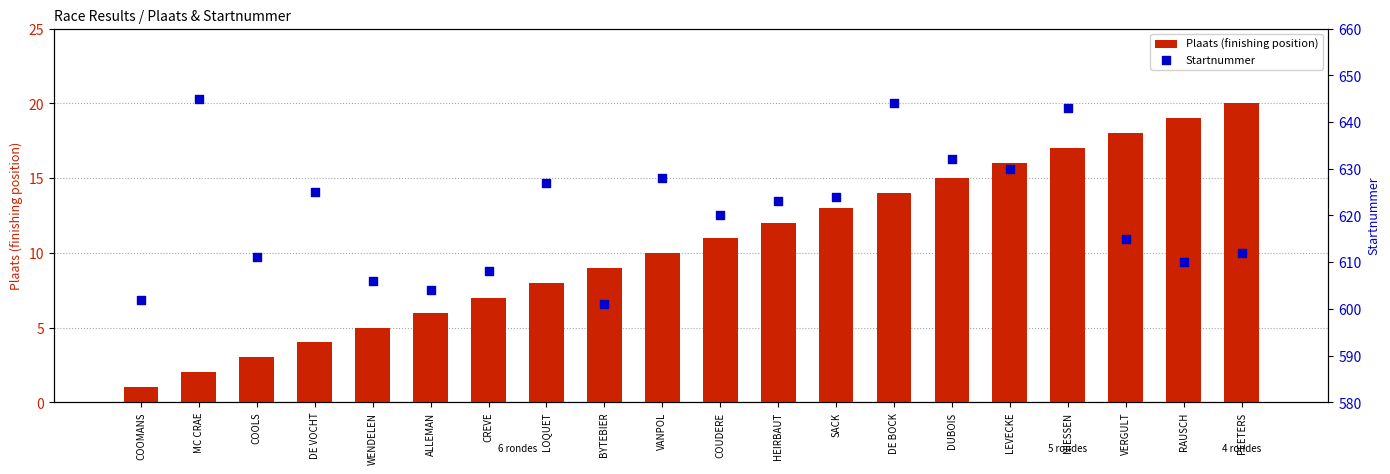

At which category is the sum across all series the highest?

NIESSEN